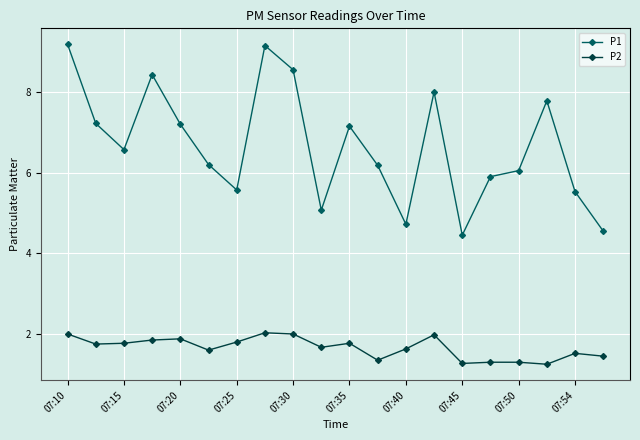

Rank the series by their maximum value, from lowest to highest.

P2, P1